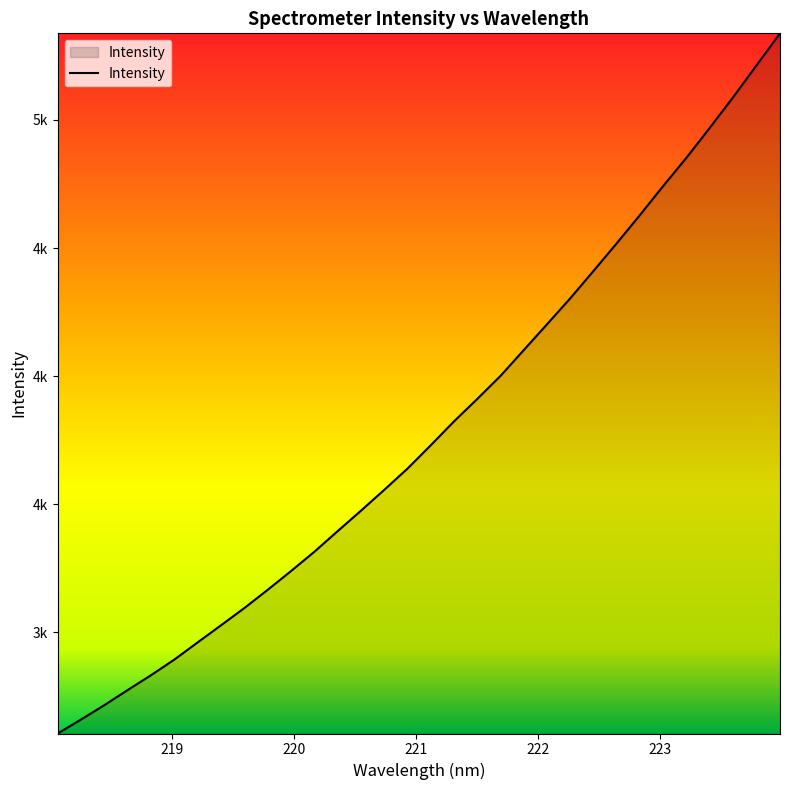

Is this an area chart (filled region under the line)?

Yes